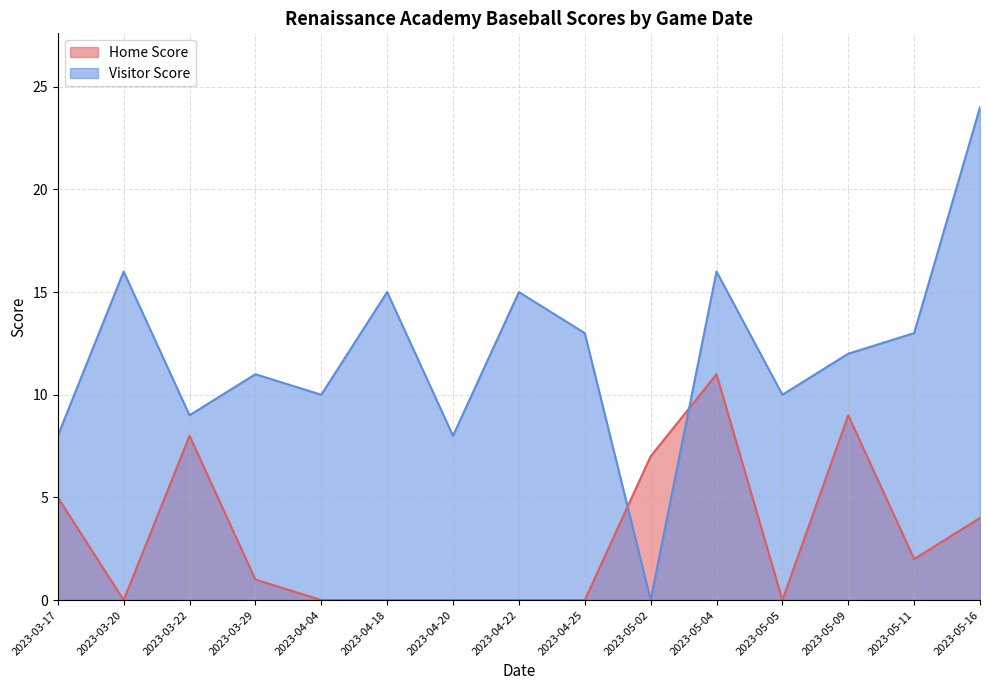

In Home Score, how many points are lower than both neighbors (excluding endpoints)?

3